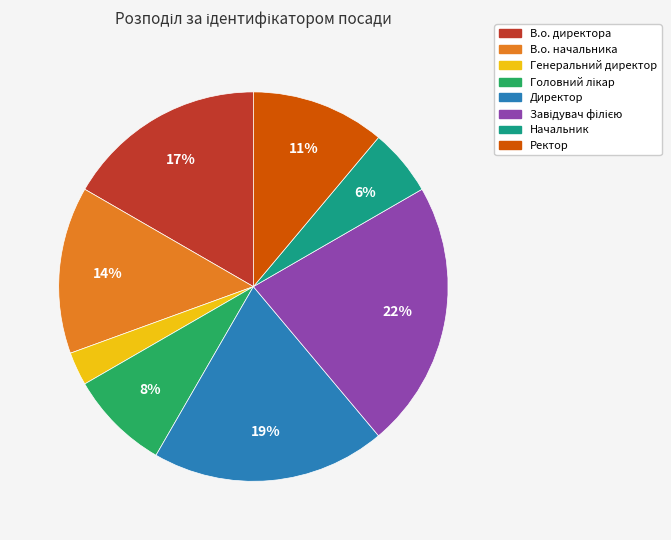

What percentage is the В.о. начальника slice, to the nearest percent?

14%